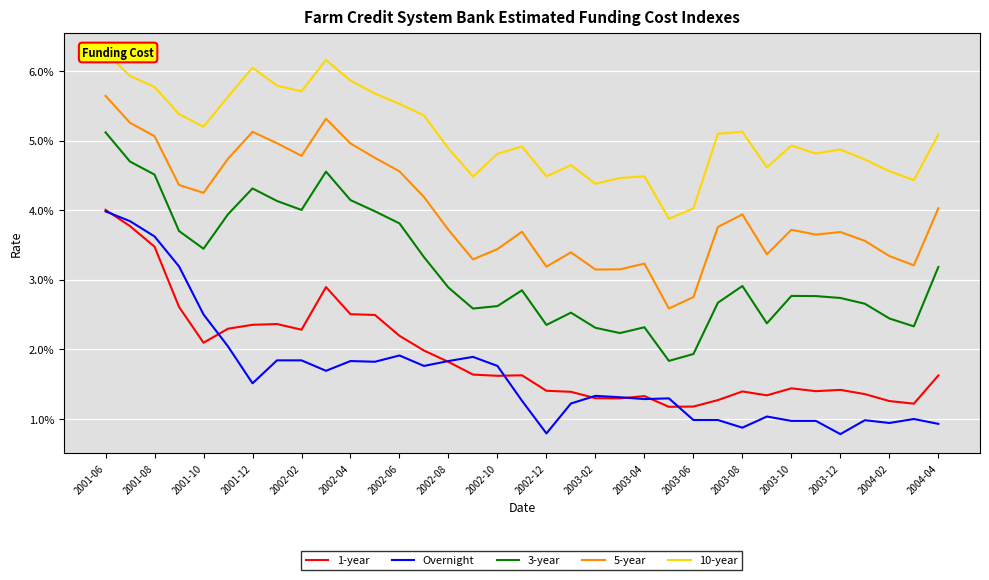

Between 22 and 19, which is larger?

19